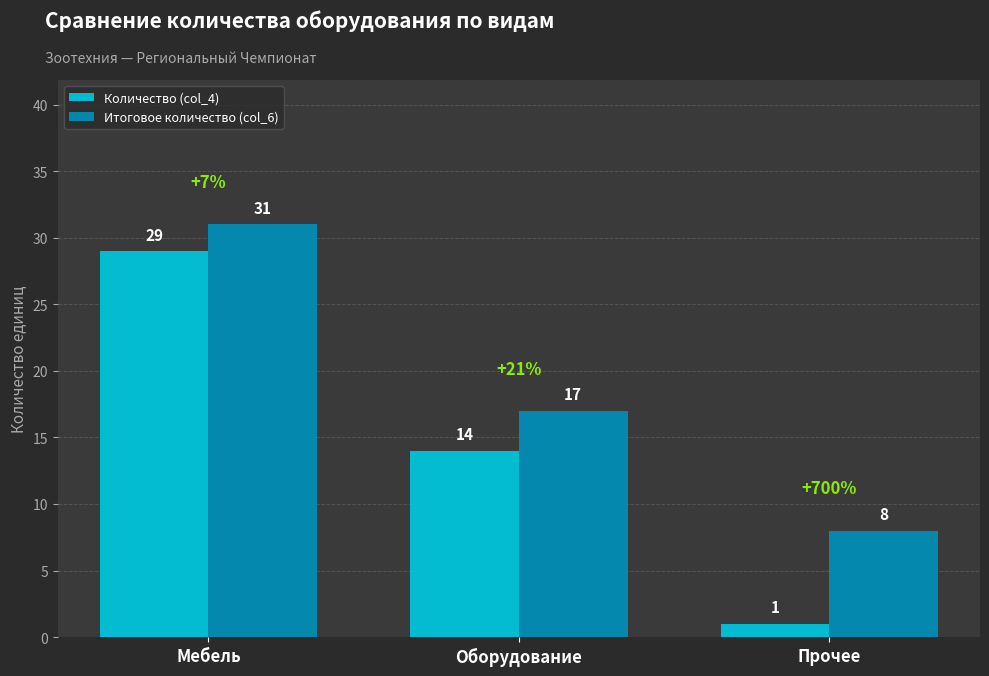

At which label is Количество (col_4) closest to 15?

Оборудование